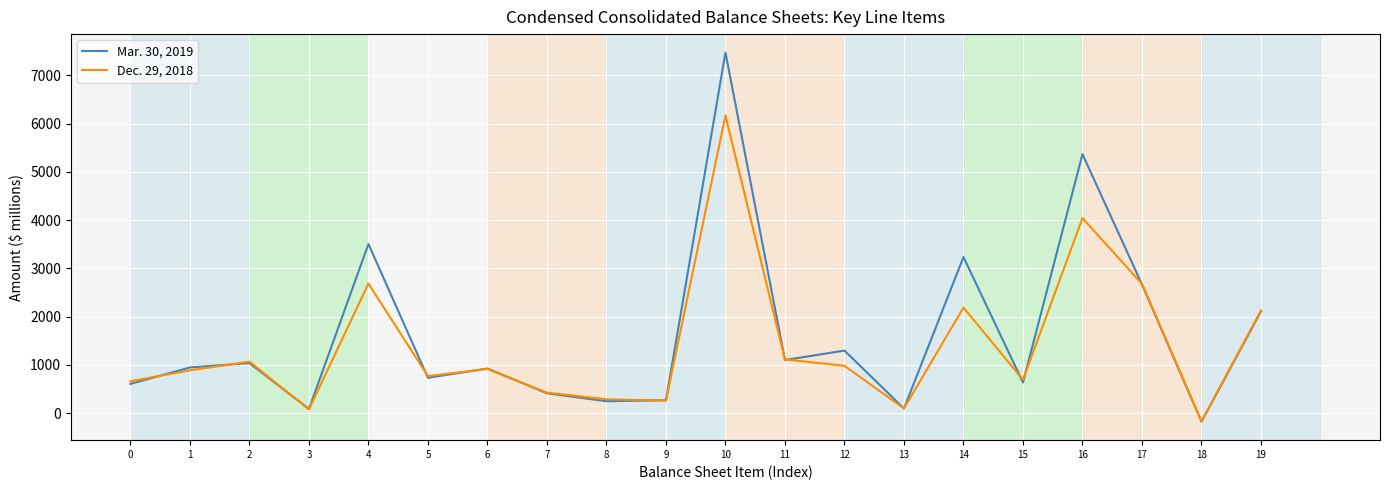

List the series in order of their peak value, highest first.

Mar. 30, 2019, Dec. 29, 2018